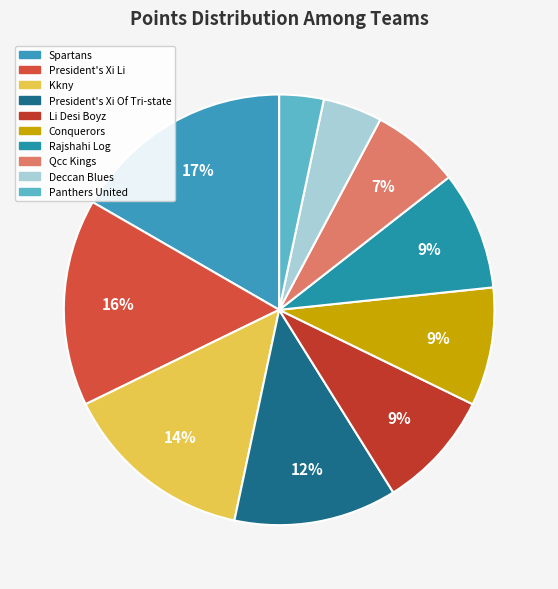

To the nearest percent, what percentage of the pie is Kkny?

14%